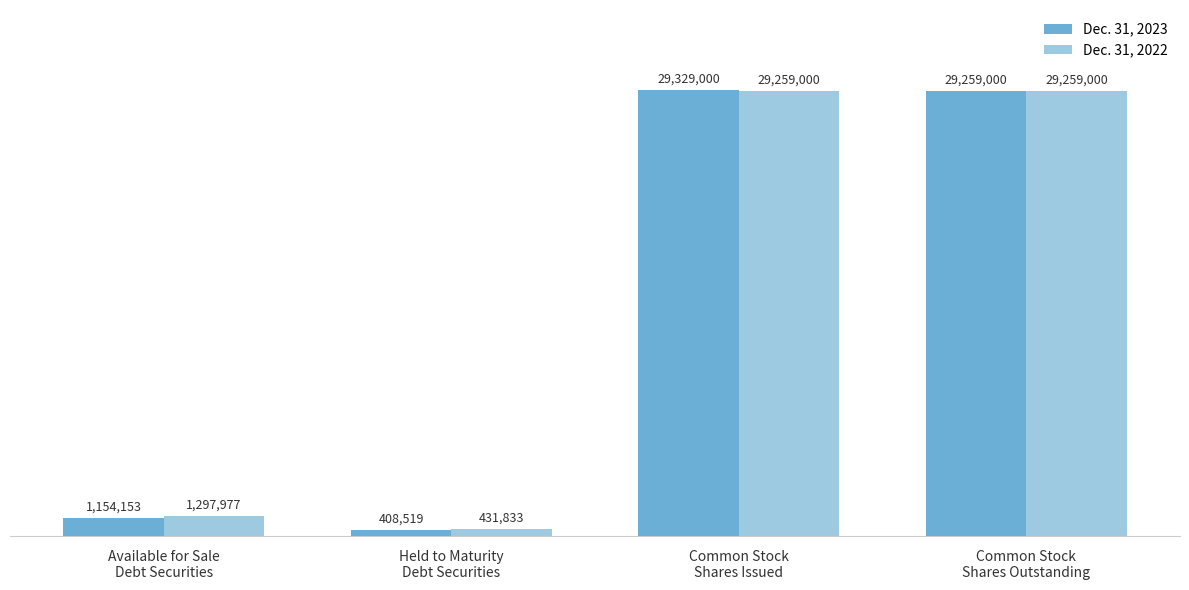

What position from the right is Common Stock
Shares Issued?

2